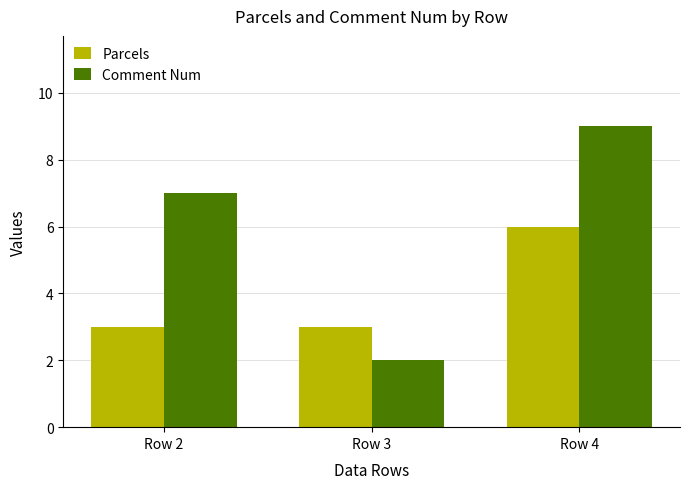

Where is Comment Num nearest to the value 5?

Row 2